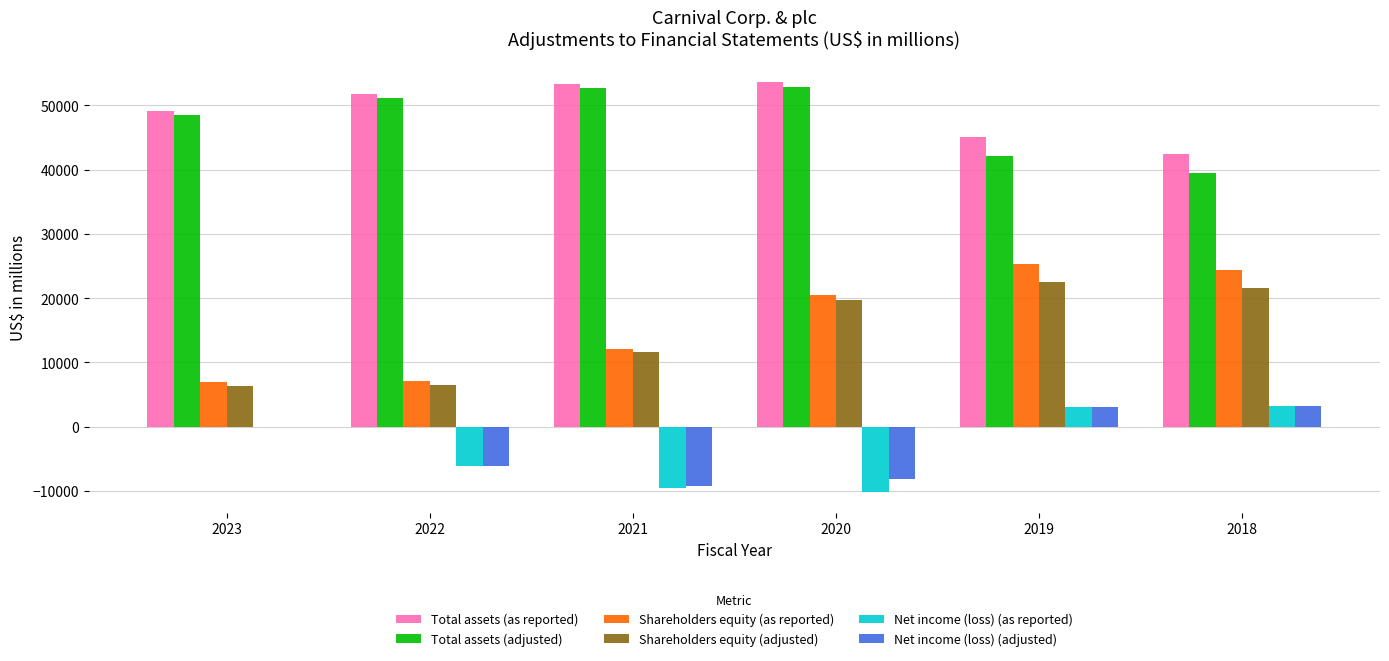

Is it true that Net income (loss) (adjusted) equals 3152 at 2018?

True